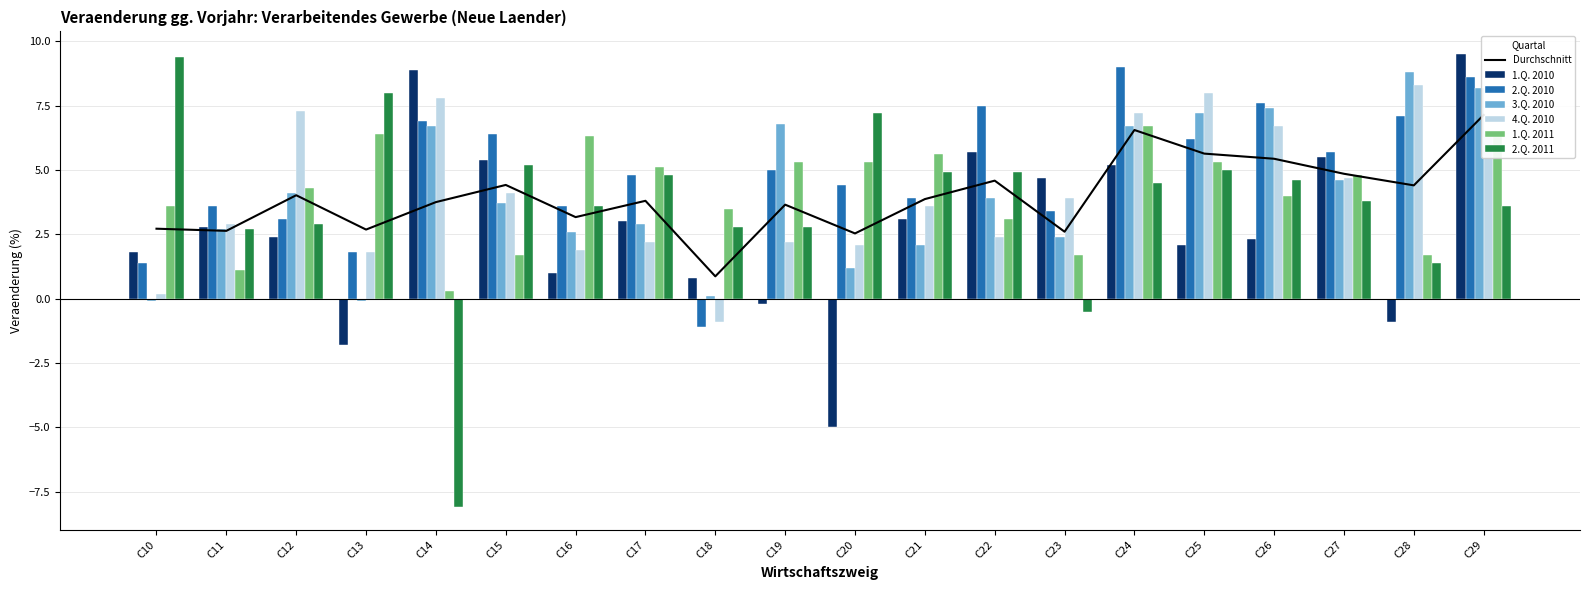

Which series has the largest total across all categories?

2.Q. 2010